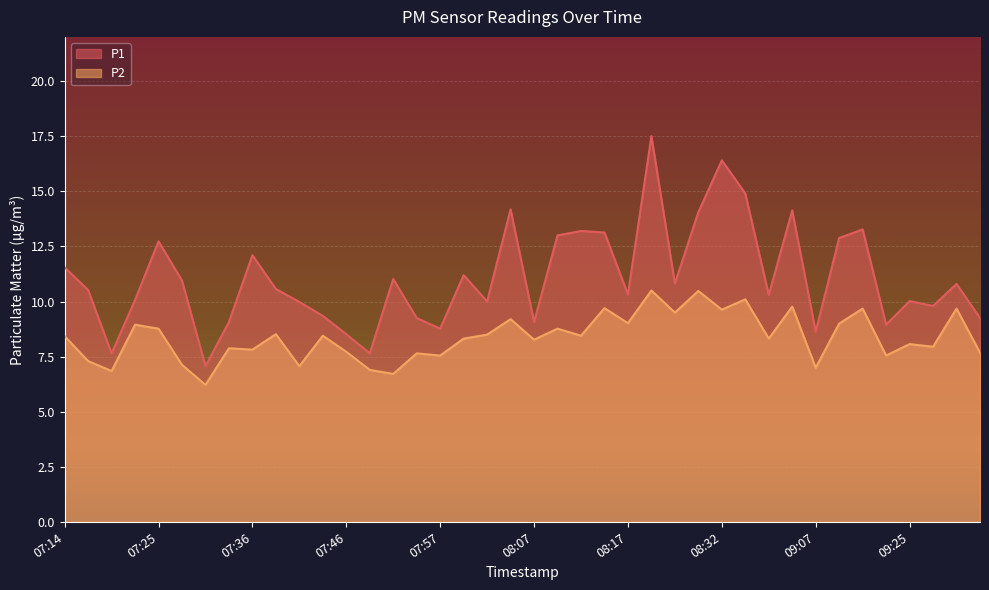

Reading left to right, what are all the values shown in this chart?

P1: 11.6	10.5	7.7	10.1	12.7	10.9	7.1	9.1	12.1	10.6	10.0	9.3	8.5	7.7	11.0	9.2	8.8	11.2	10.0	14.2	9.1	13.0	13.2	13.1	10.3	17.5	10.8	14.1	16.4	14.9	10.3	14.1	8.6	12.9	13.3	8.9	10.0	9.8	10.8	9.2
P2: 8.4	7.3	6.8	8.9	8.8	7.1	6.2	7.9	7.8	8.5	7.1	8.4	7.7	6.9	6.7	7.7	7.5	8.3	8.5	9.2	8.3	8.8	8.4	9.7	9.0	10.5	9.5	10.5	9.6	10.1	8.3	9.8	7.0	9.0	9.7	7.5	8.1	8.0	9.7	7.7